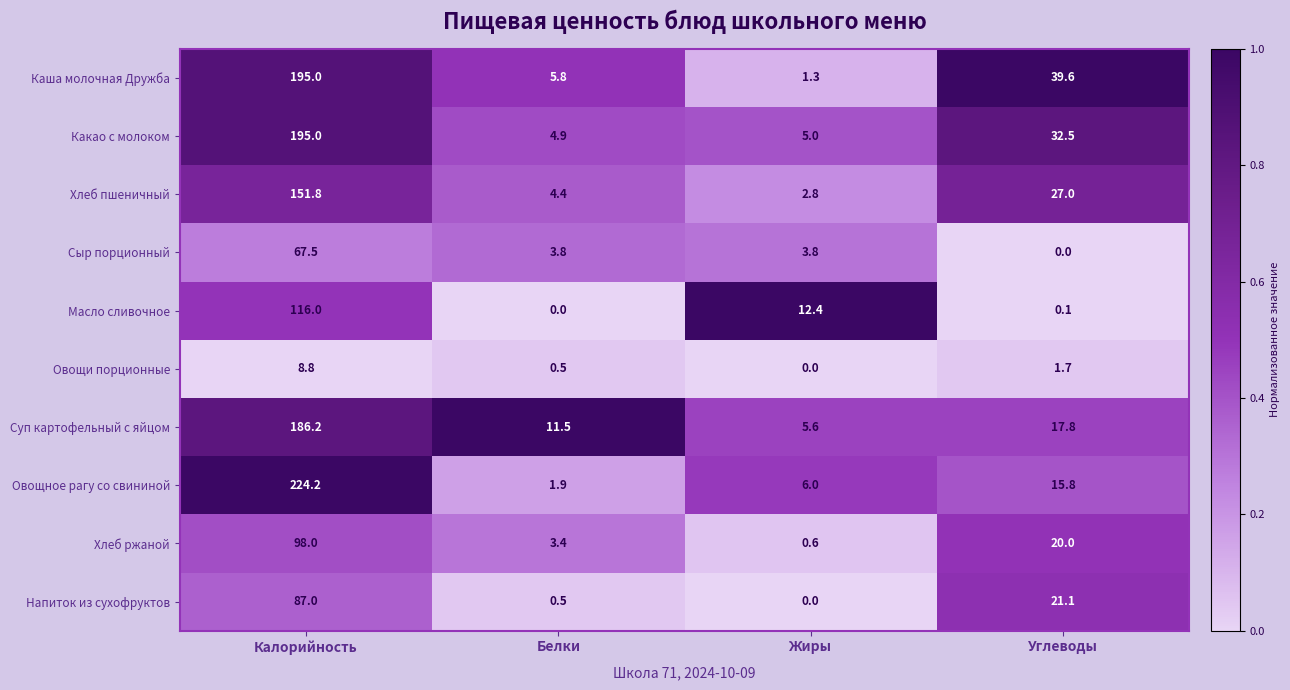

What is the difference between the maximum and minimum values in the Сыр порционный series?

67.5